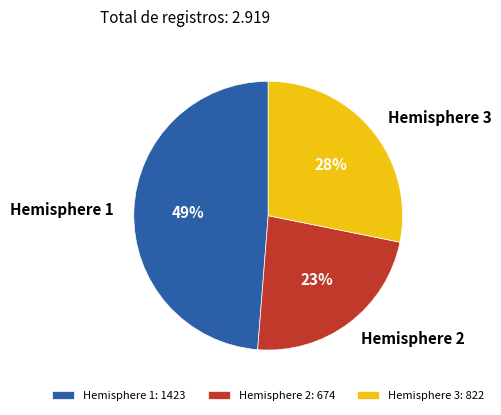

Approximately how many times larger is the value at Hemisphere 3 compared to Hemisphere 1?

0.6